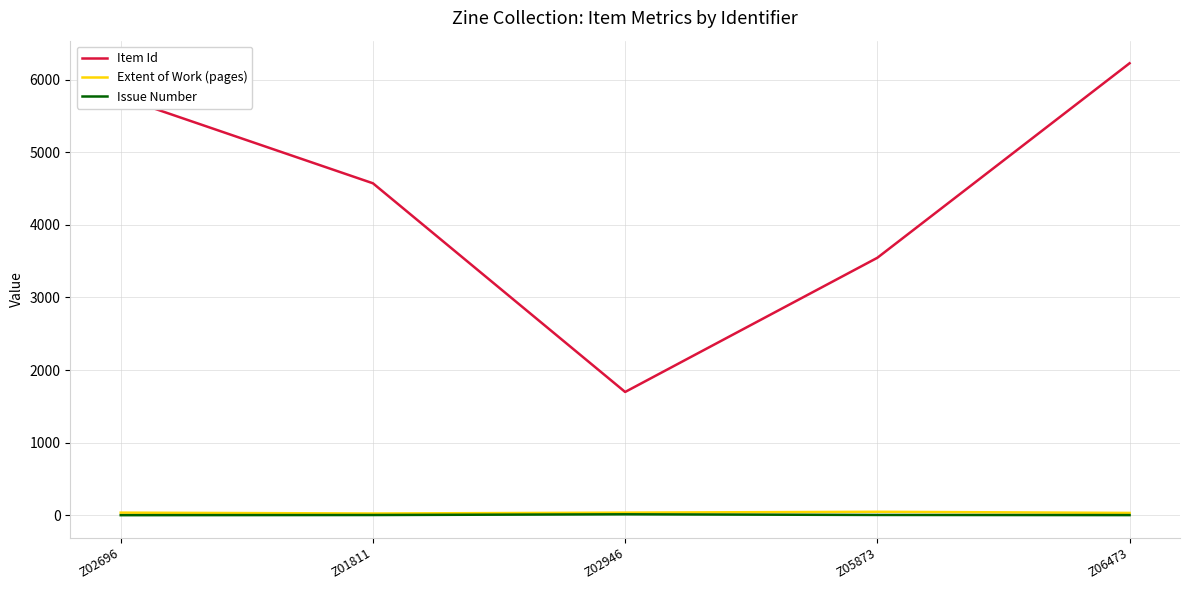

What is the total value across all series at Z01811?

4599